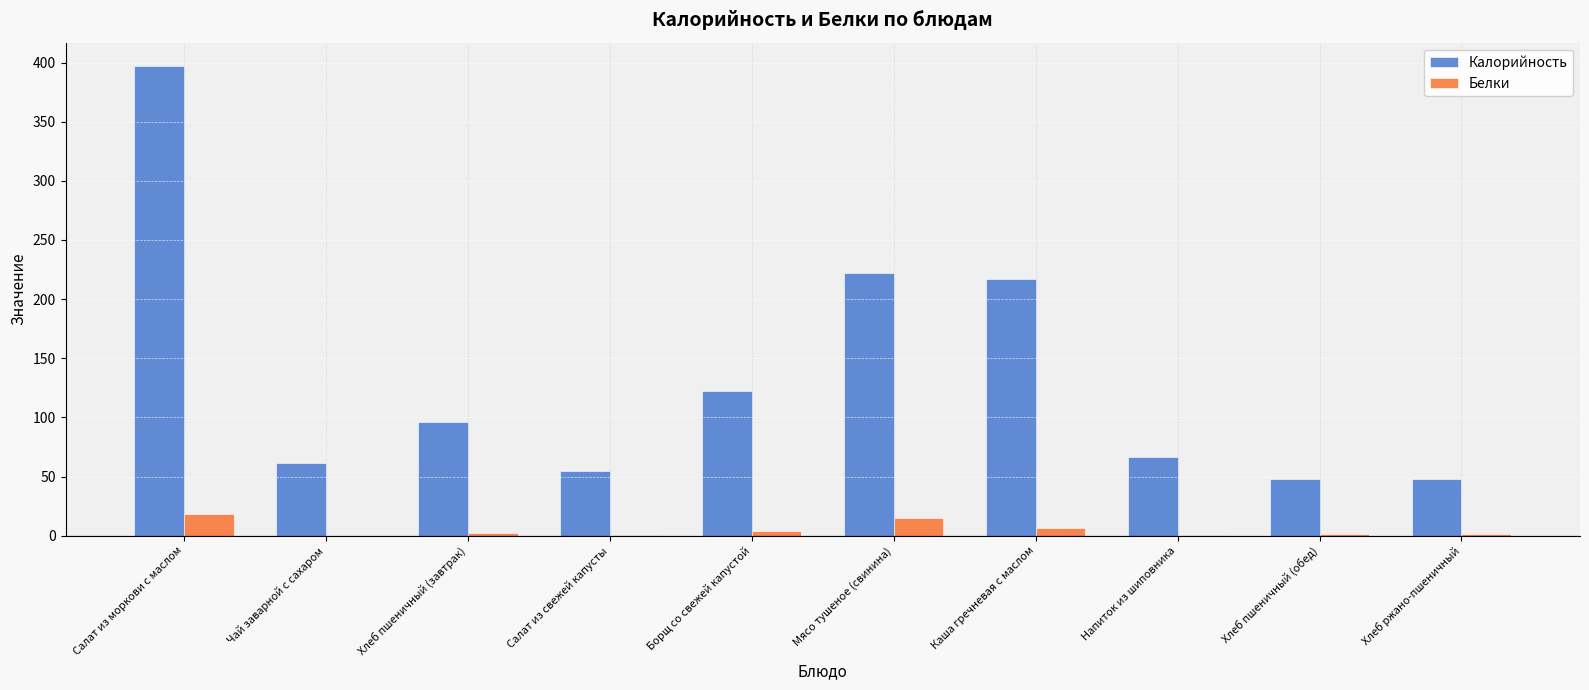

What is the sum of the Белки values at Хлеб пшеничный (обед) and Мясо тушеное (свинина)?

16.0